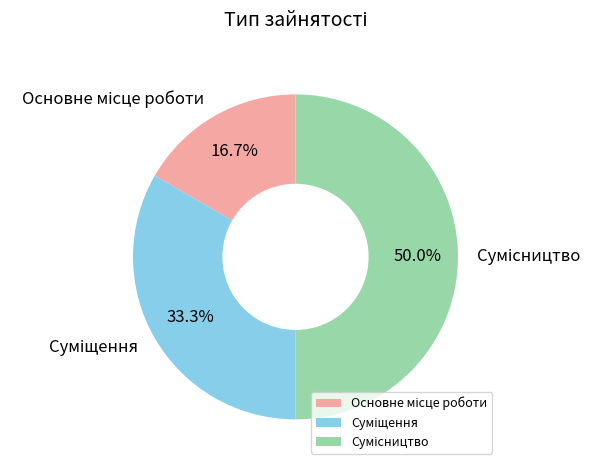

Is it true that Сумісництво is 50% of the pie?

True